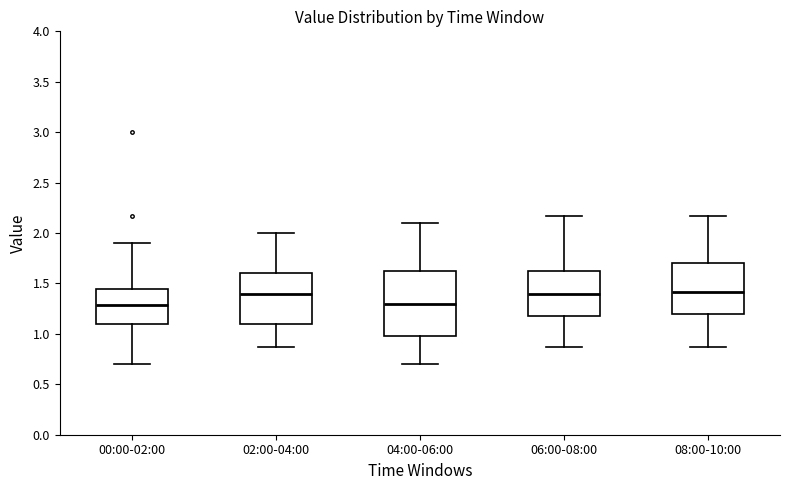

Comparing the boxes themselves (not the whiskers), which one is the tallest?

04:00-06:00